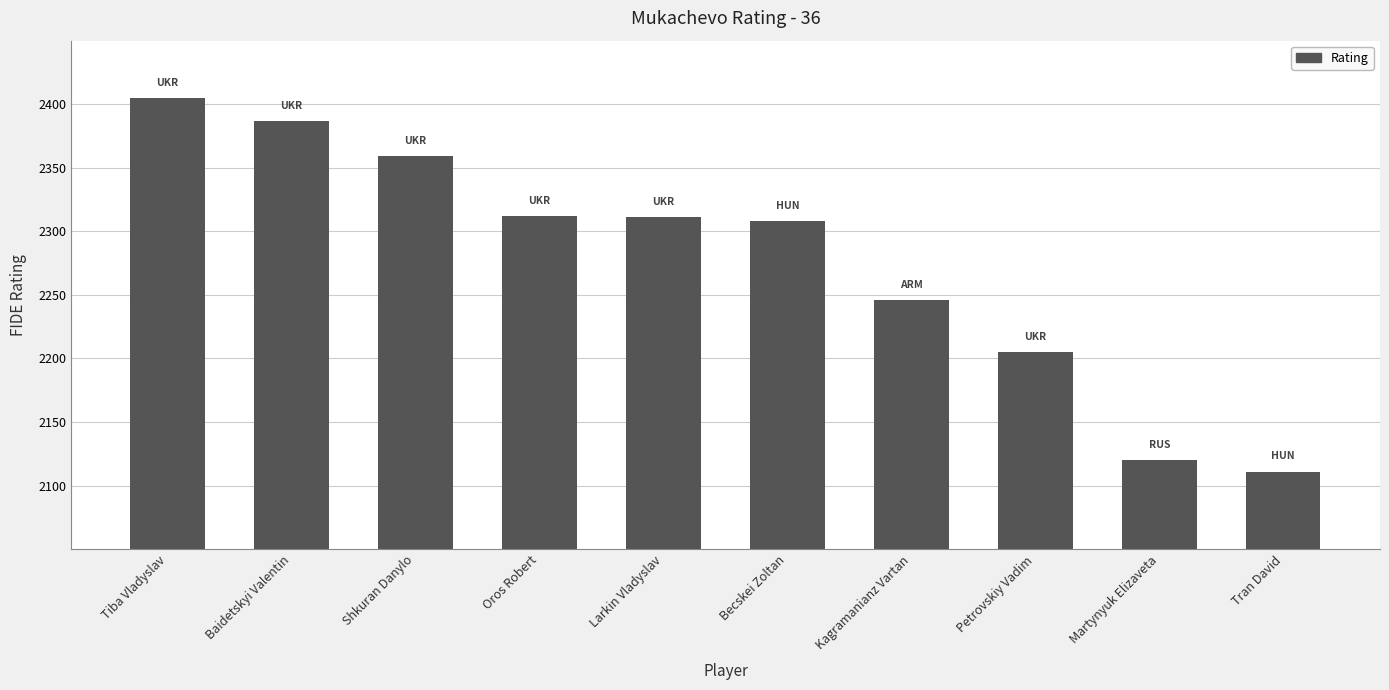

What is the label of the 1st bar from the left?

Tiba Vladyslav